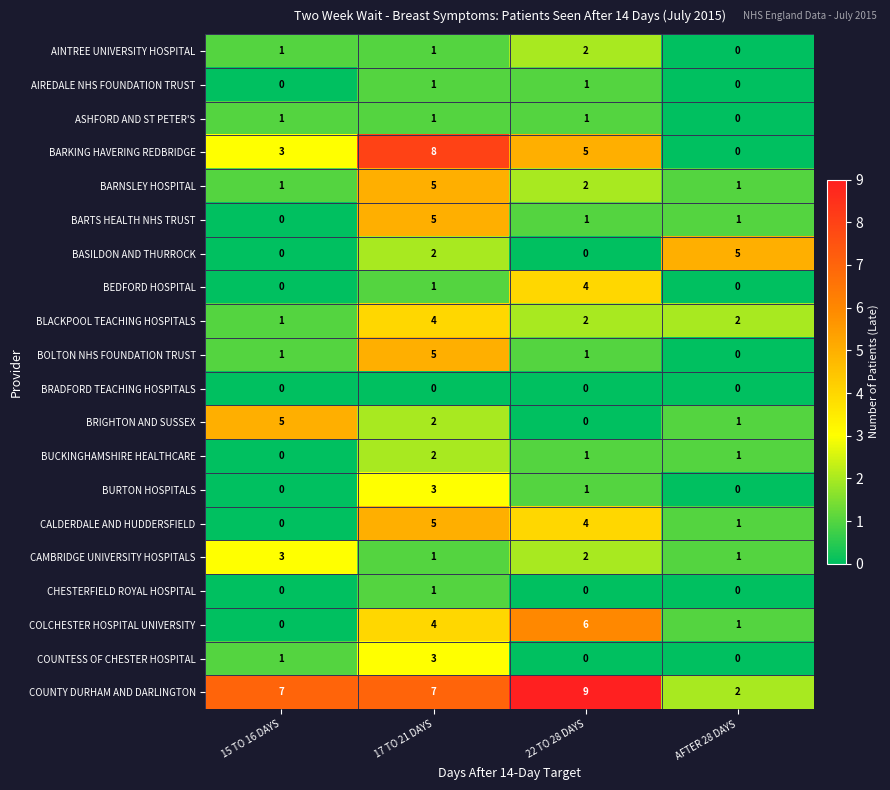

What is the difference between the highest and lowest values at 15 TO 16 DAYS?

7